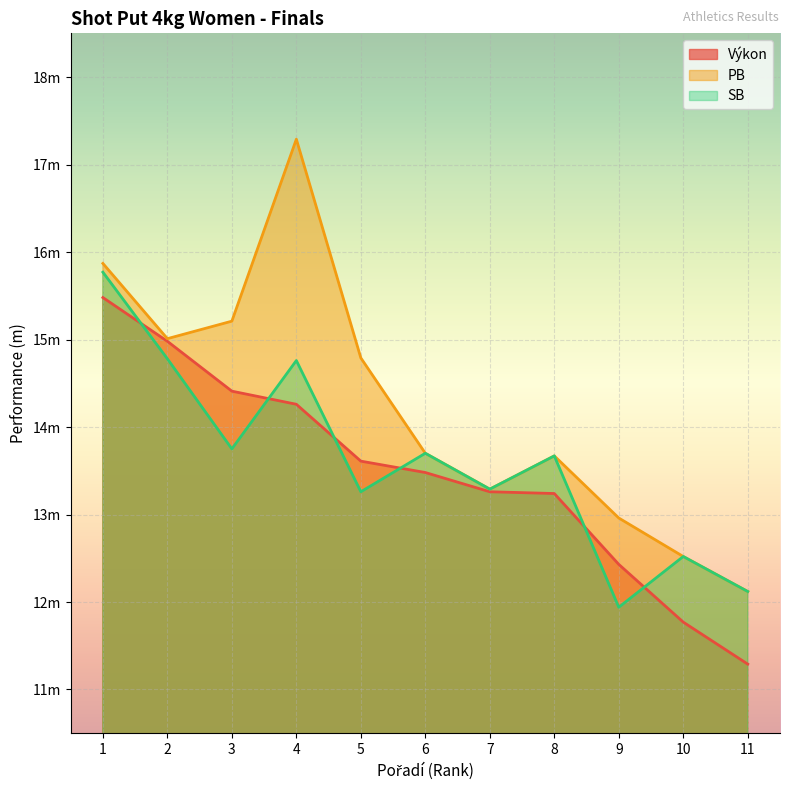

What is the approximate value of Výkon at 10?

11.8